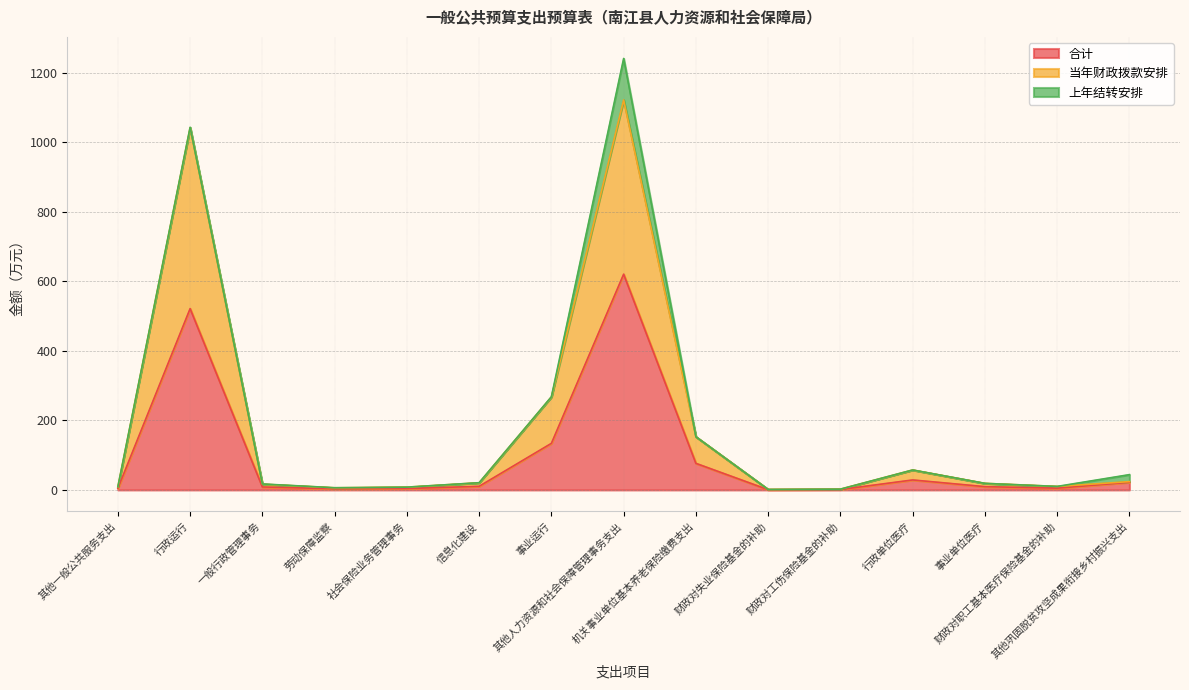

What is the sum of the 合计 values at 财政对工伤保险基金的补助 and 财政对失业保险基金的补助?

1.8